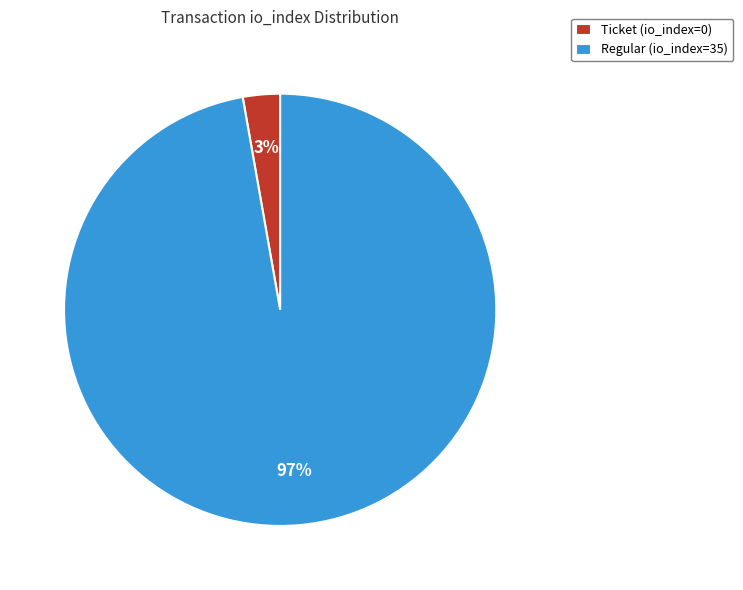

Between Ticket (io_index=0) and Regular (io_index=35), which is larger?

Regular (io_index=35)